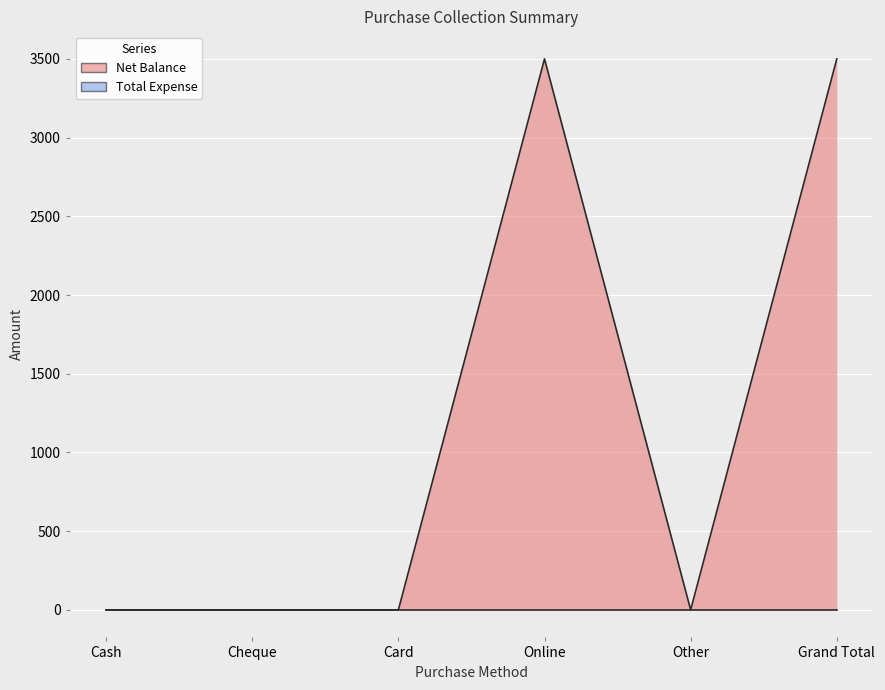

Which has a higher value, Card or Online?

Online